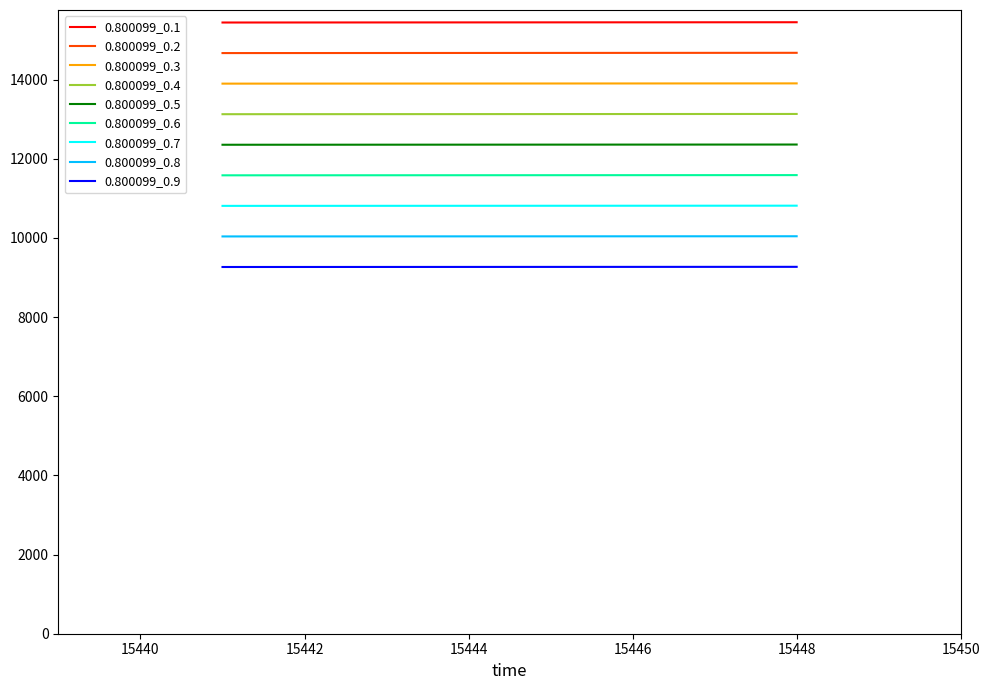

Rank the series by their maximum value, from lowest to highest.

0.800099_0.9, 0.800099_0.8, 0.800099_0.7, 0.800099_0.6, 0.800099_0.5, 0.800099_0.4, 0.800099_0.3, 0.800099_0.2, 0.800099_0.1